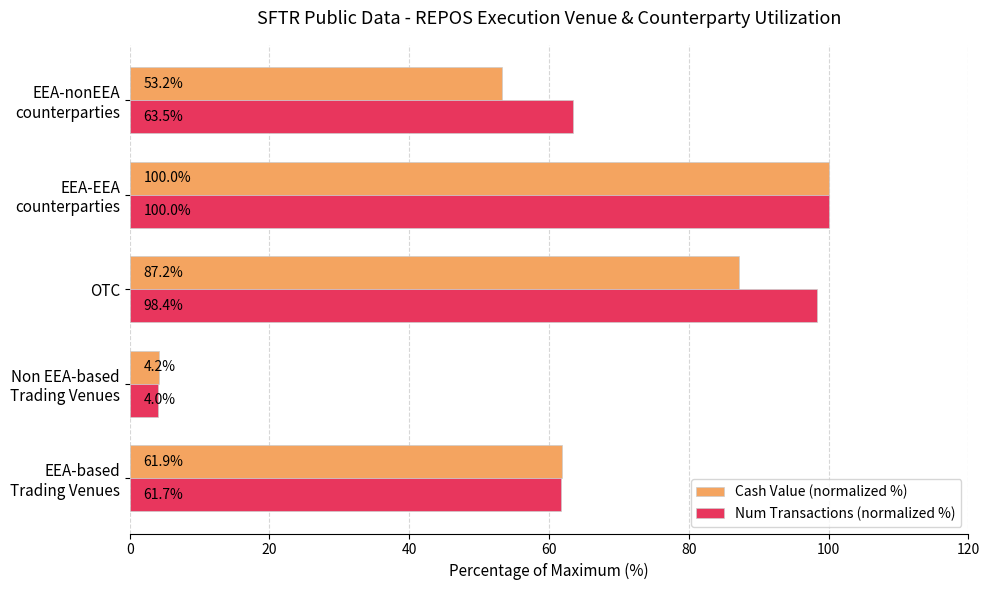

At which label does Cash Value (normalized %) reach its peak?

EEA-EEA
counterparties